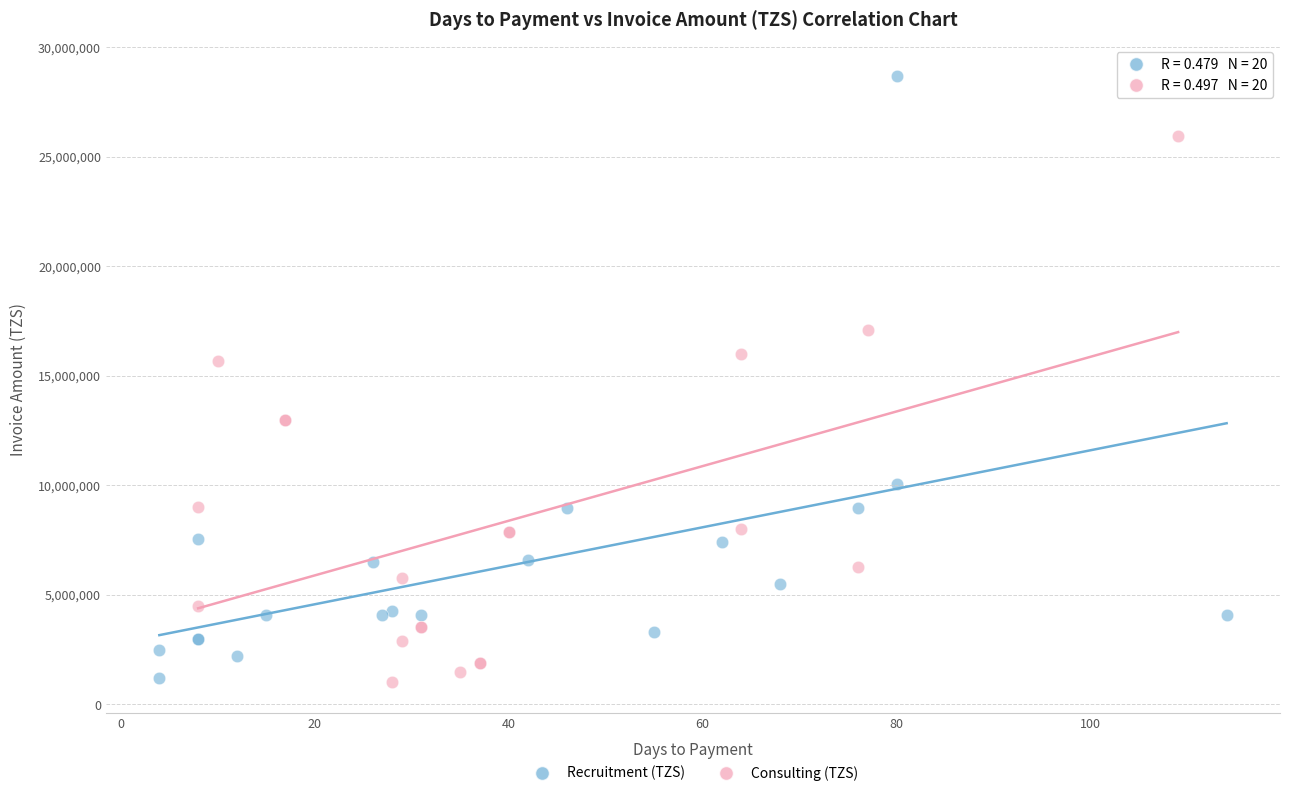

Which series contains the highest Y value?

Recruitment (TZS)